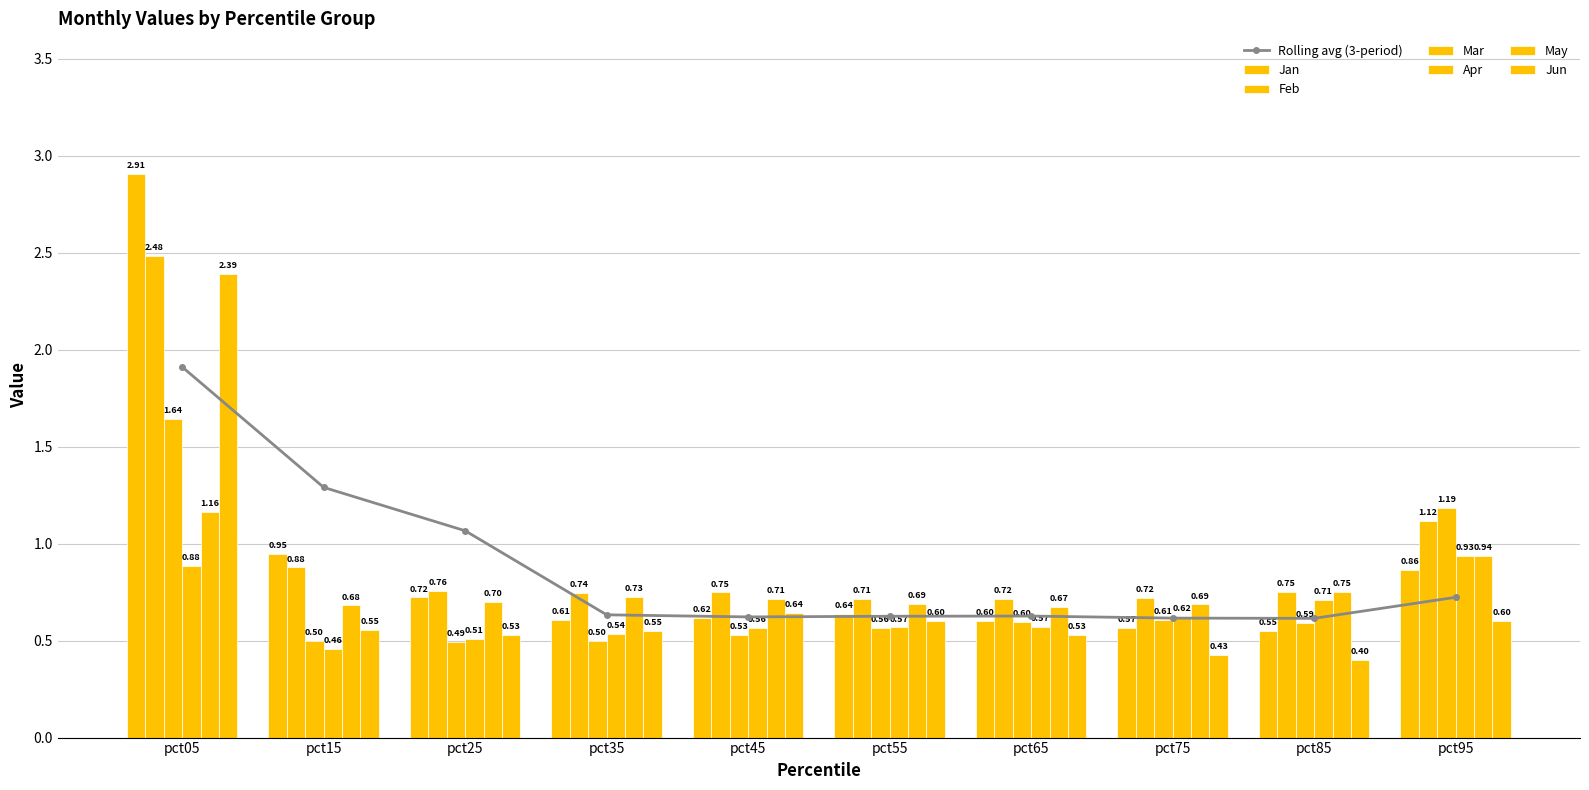

What is the spread (max minus min) of values at pct55?

0.1